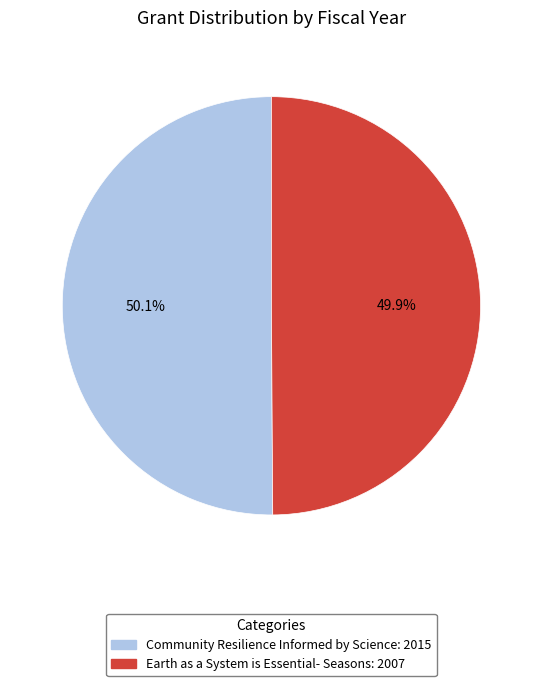

The Community Resilience Informed by Science slice represents 62% of the pie. True or false?

False